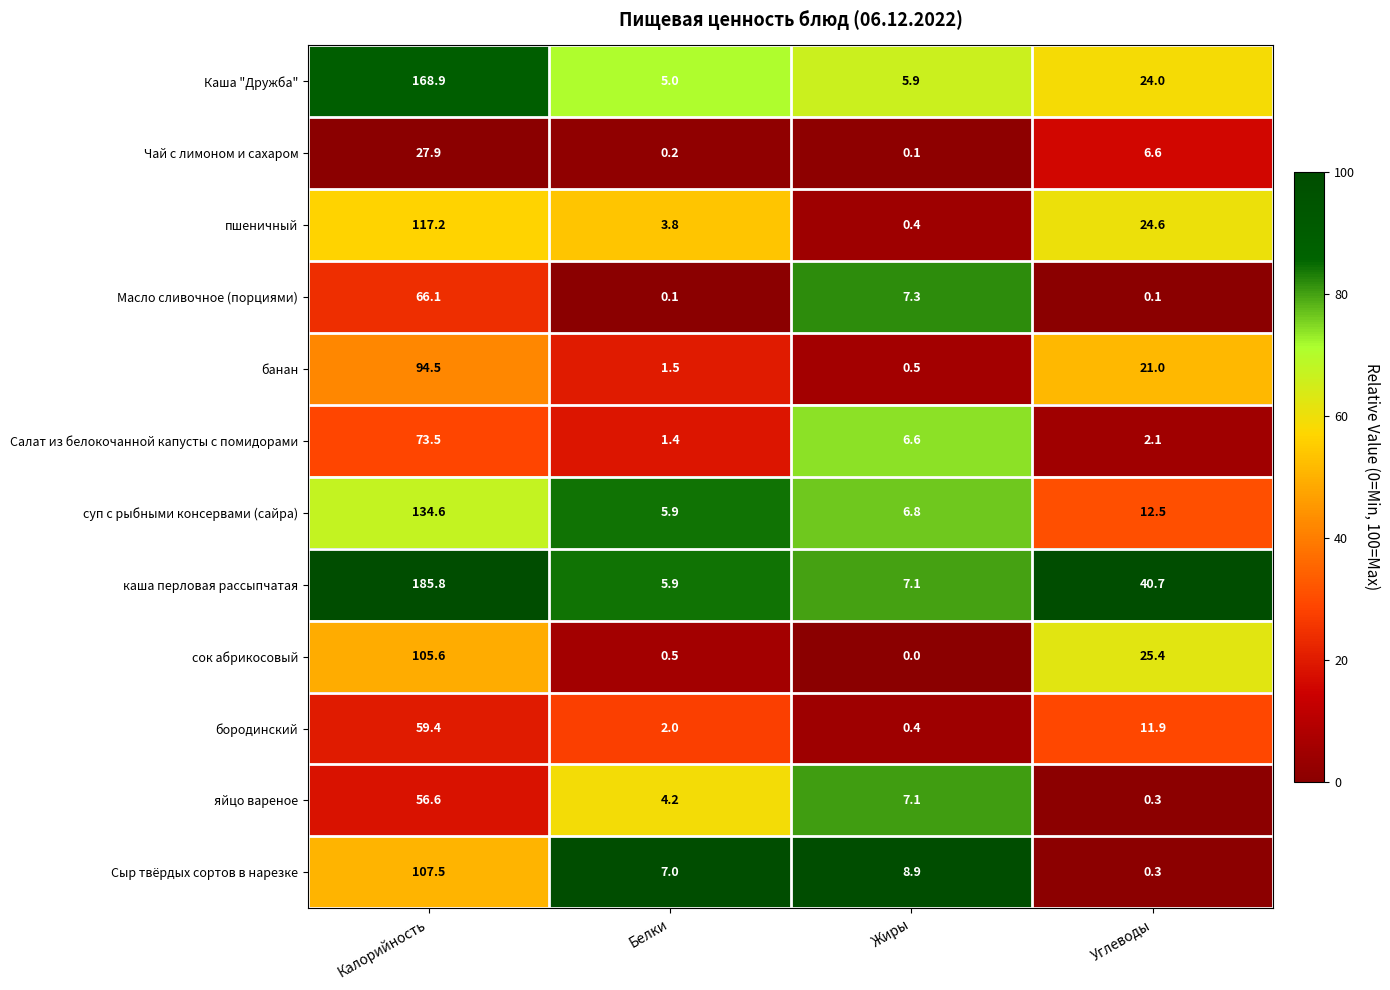

What is the total value across all series at Калорийность?

1197.6